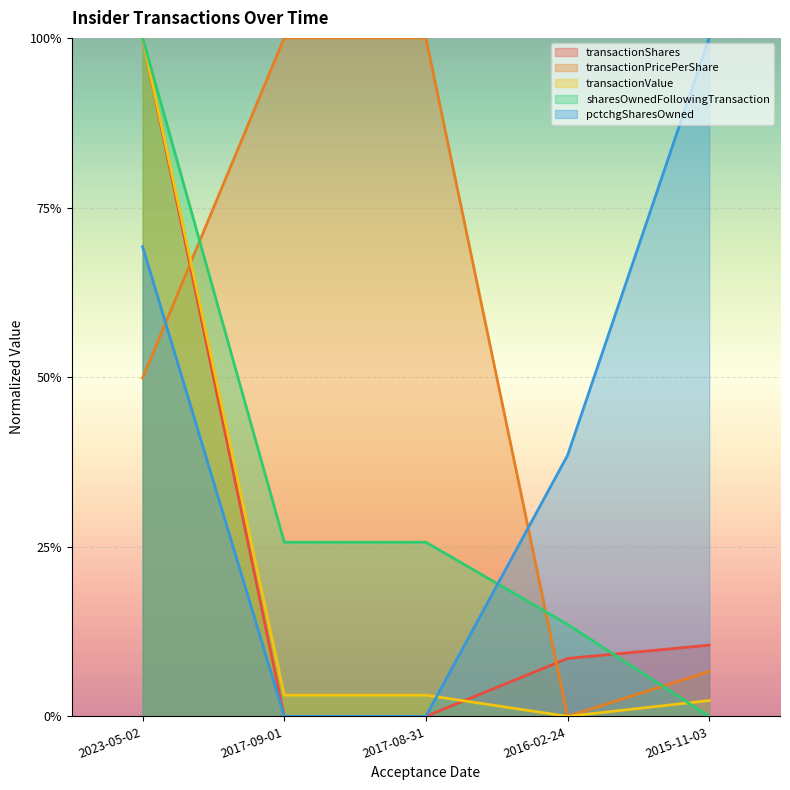

True or false: sharesOwnedFollowingTransaction and transactionPricePerShare cross at least once.

True